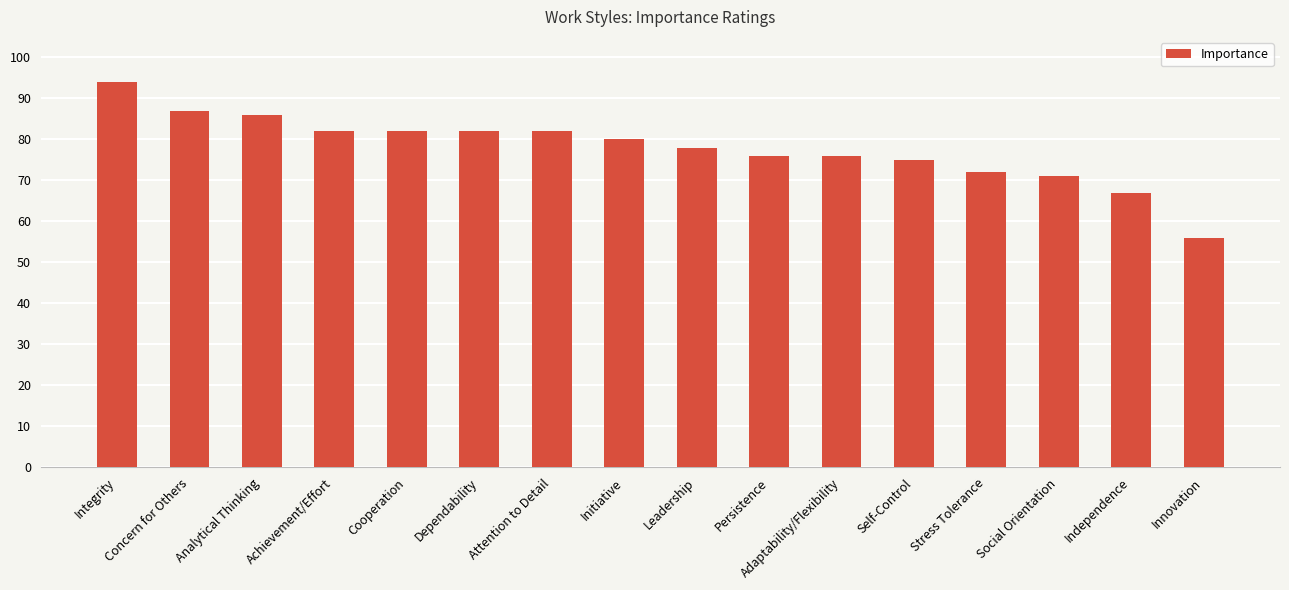

Which label corresponds to the smallest value in the chart?

Innovation